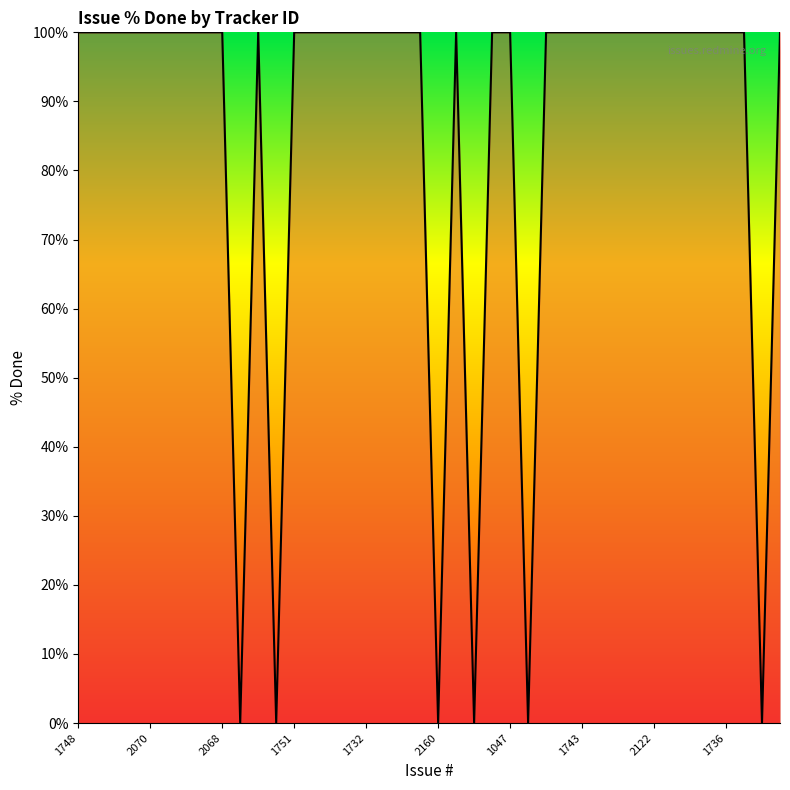

What is the difference between the maximum and minimum values?

100